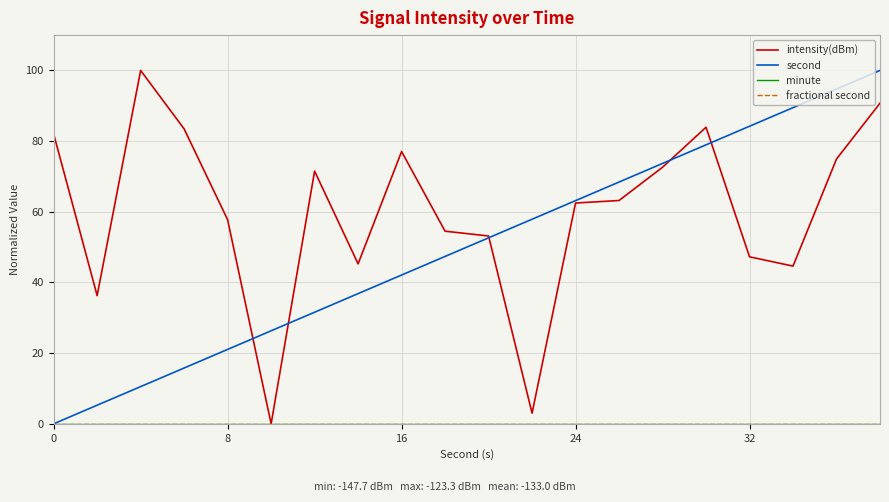

Does the chart display data point markers on the line(s)?

No